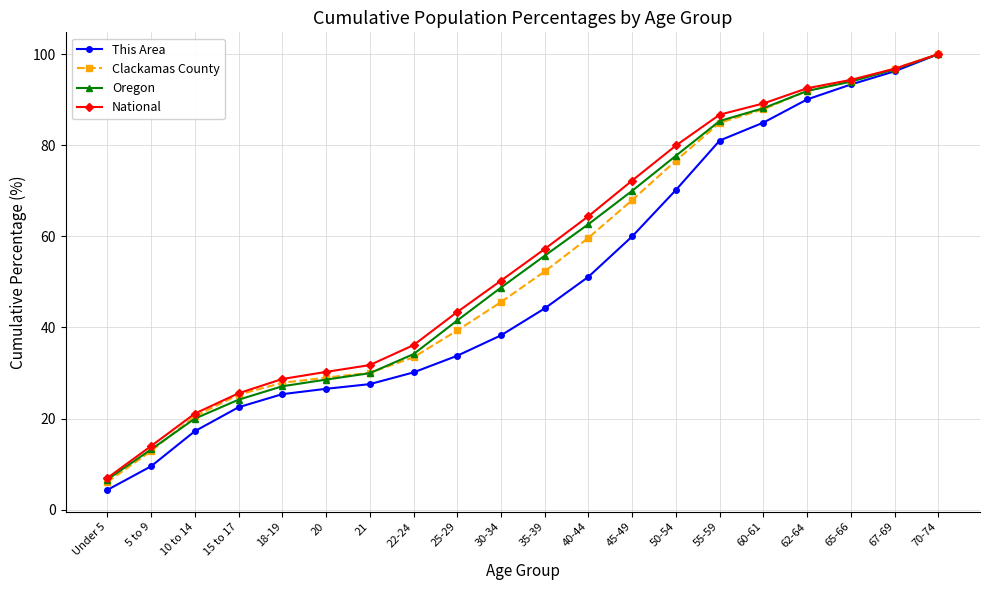

What is the label of the 16th point from the left?

60-61